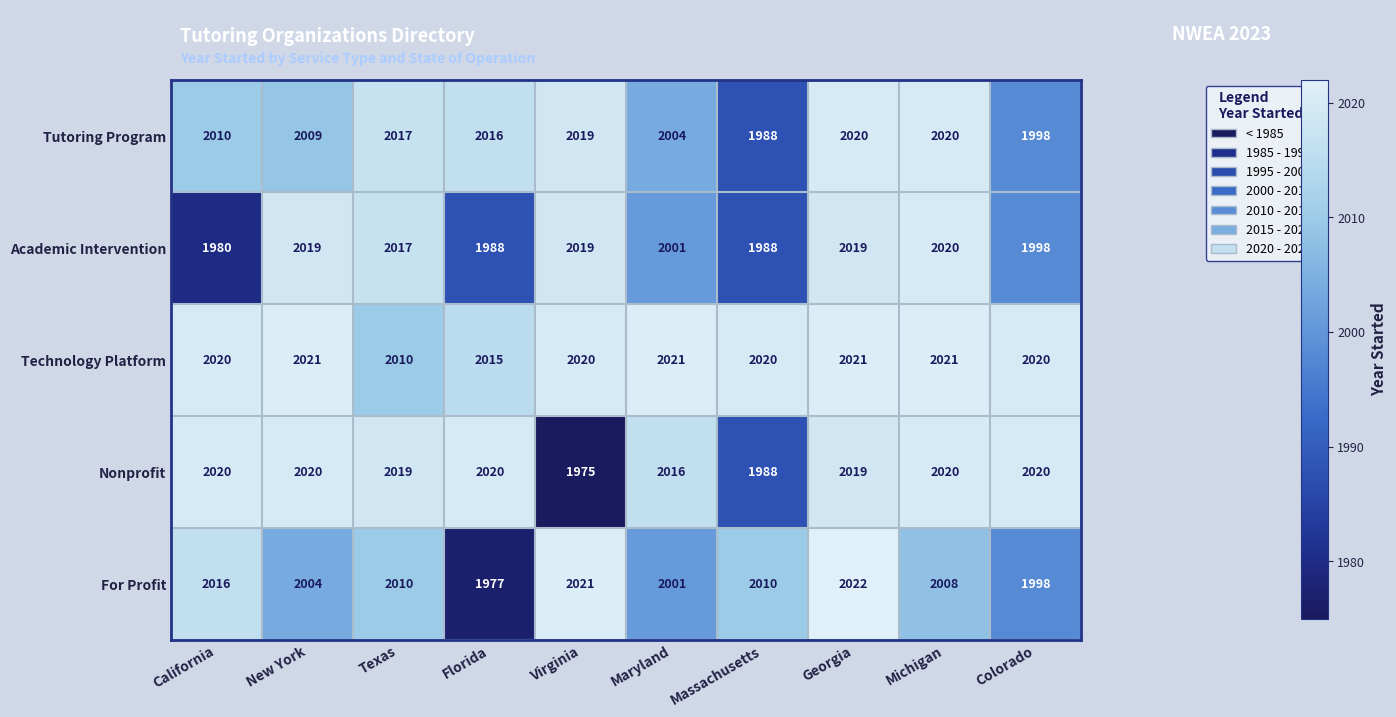

Is it true that For Profit equals 3554 at Colorado?

False